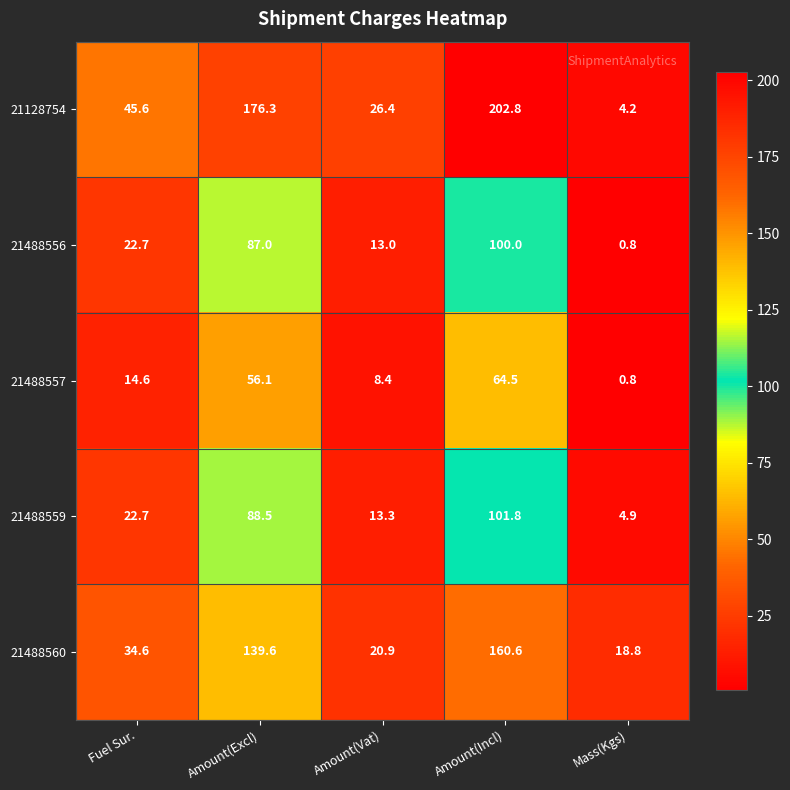

How many data points does each series have?

5